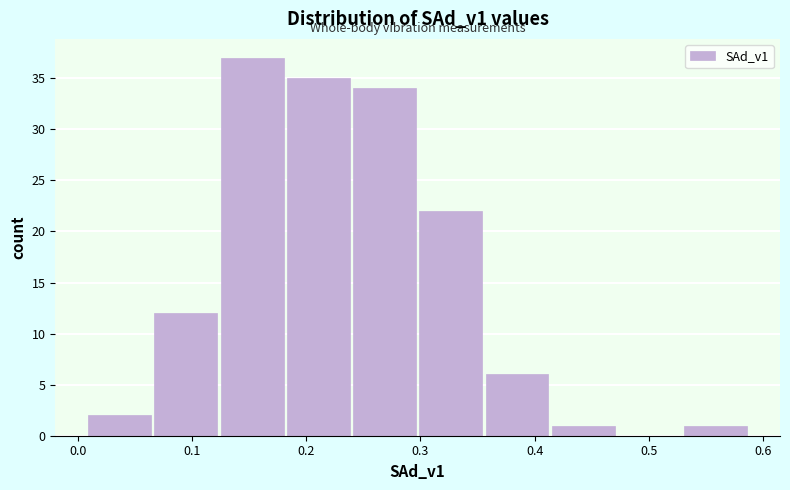

What is the height of the bar covering 0.241 to 0.299 on the x-axis? Neither the bar edges nor the heights are printed on the chart, so give them approximately, as read against the axes.

34